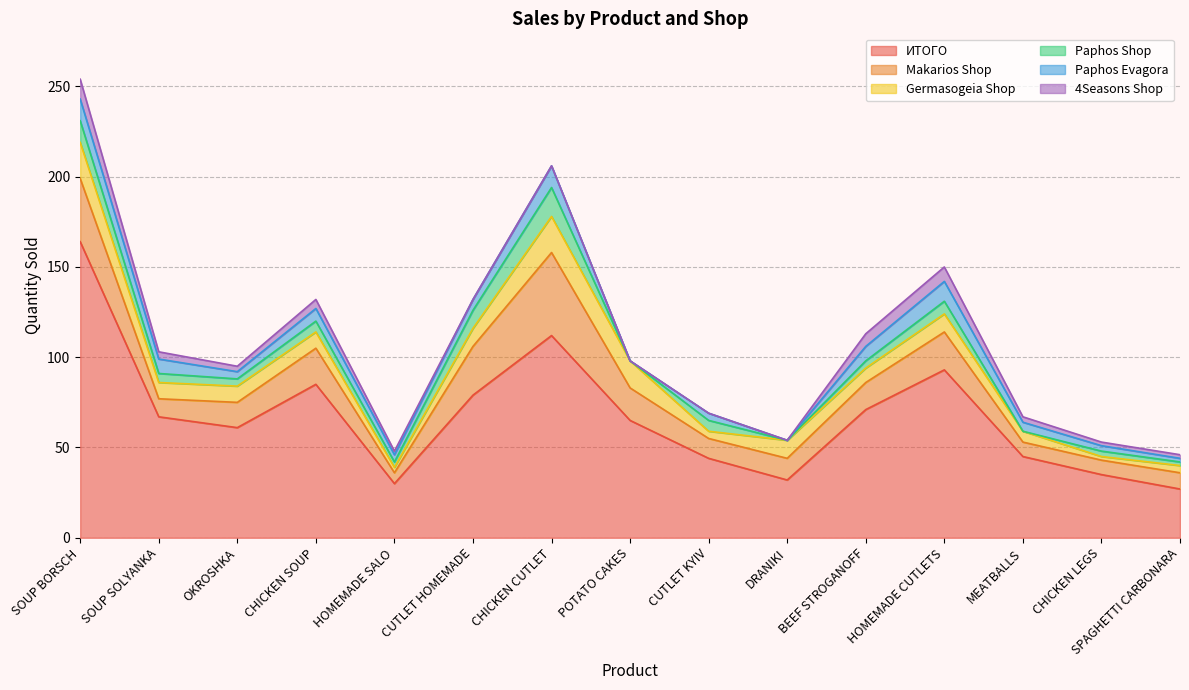

How many lines are shown in the chart?

6